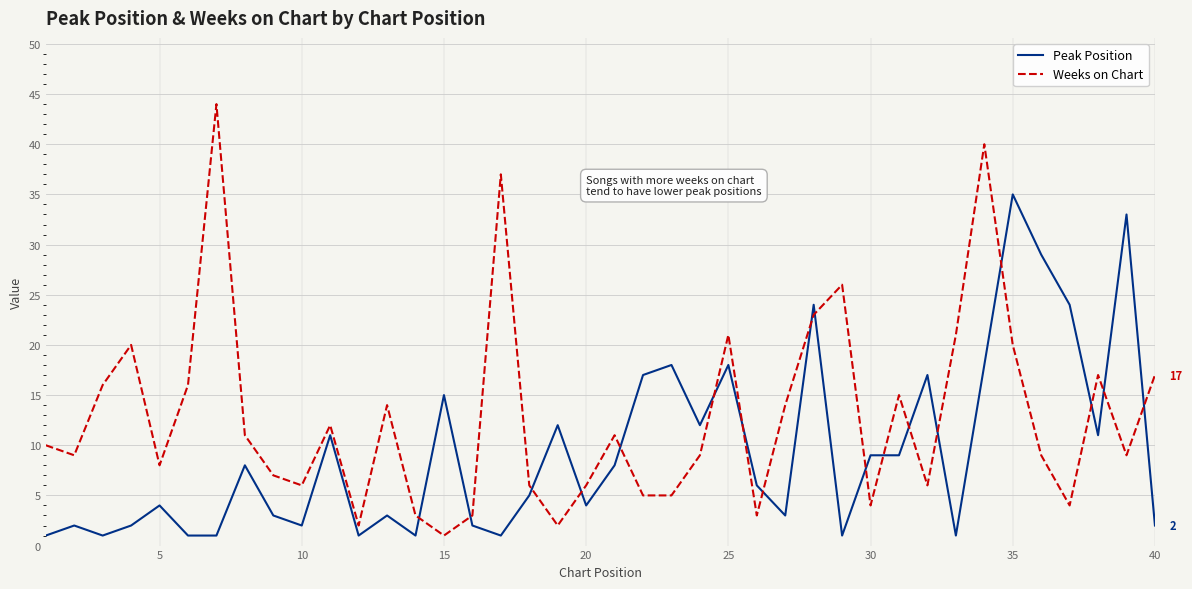

Which series ends up on top after the final intersection of Peak Position and Weeks on Chart?

Weeks on Chart